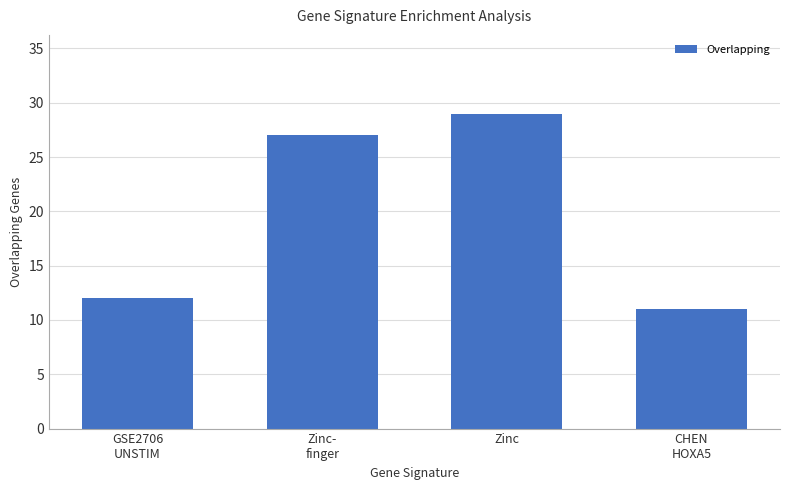

True or false: the data shows 27 at Zinc-
finger.

True